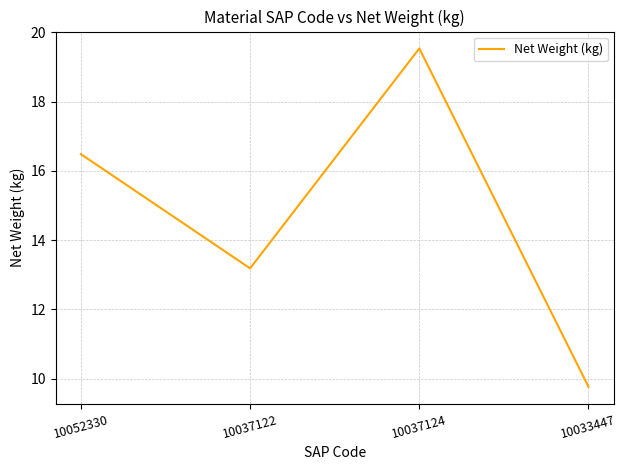

List the labels in order of value, largest first.

10037124, 10052330, 10037122, 10033447